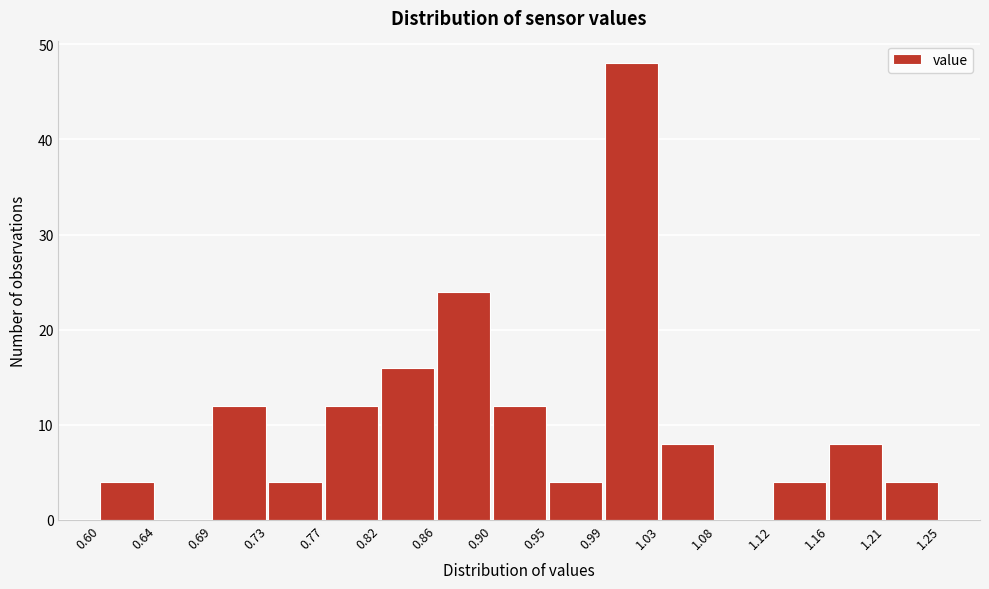

Which range on the x-axis has the tallest bar?

0.99 to 1.03